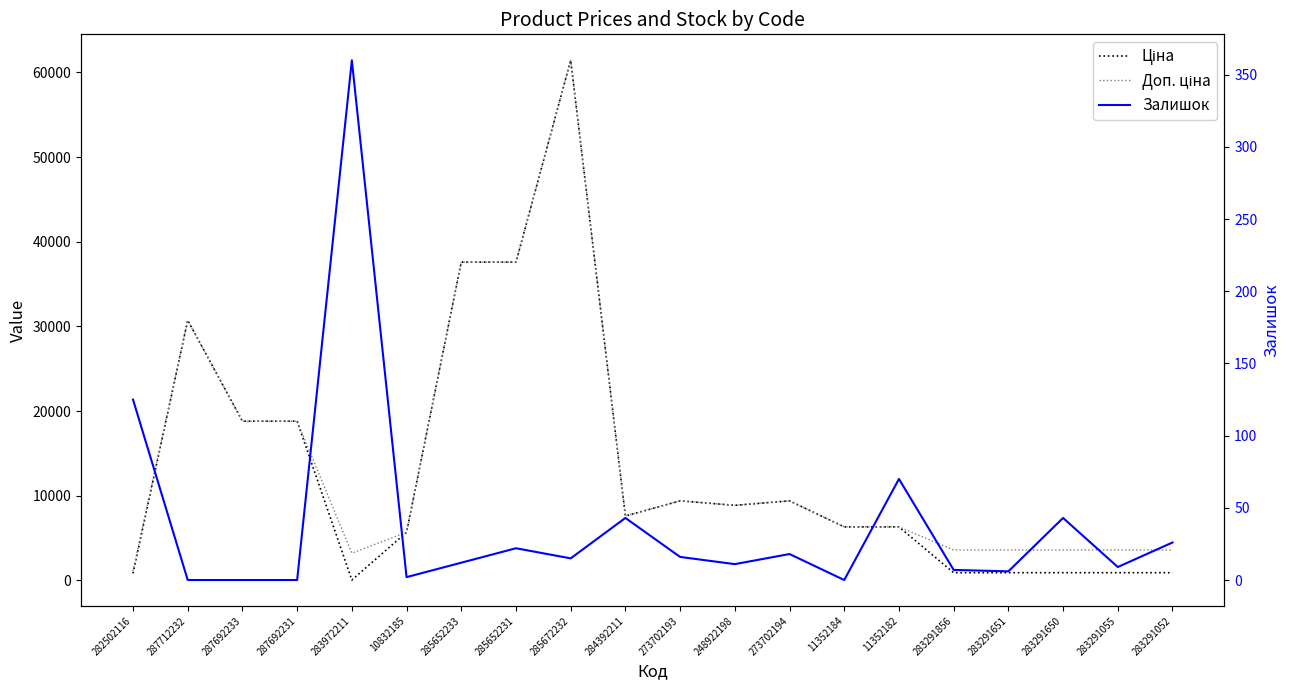

Is the value of Залишок at 283291055 greater than the value of Ціна at 11352184?

No